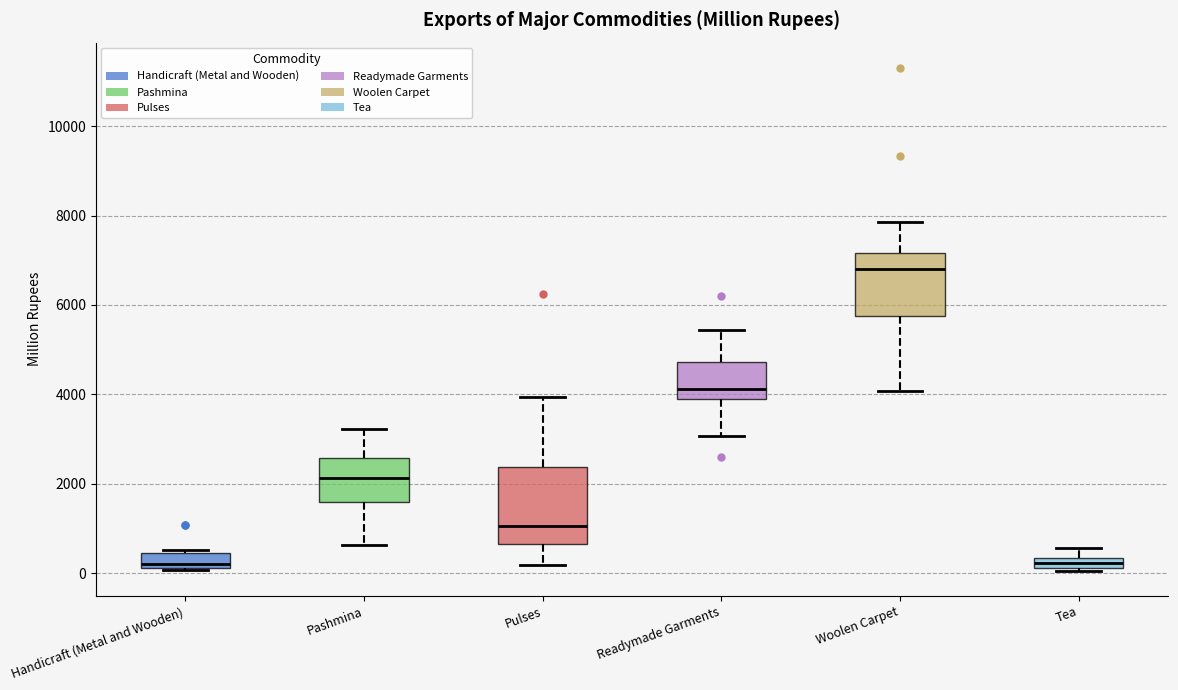

Which box has the highest median line?

Woolen Carpet